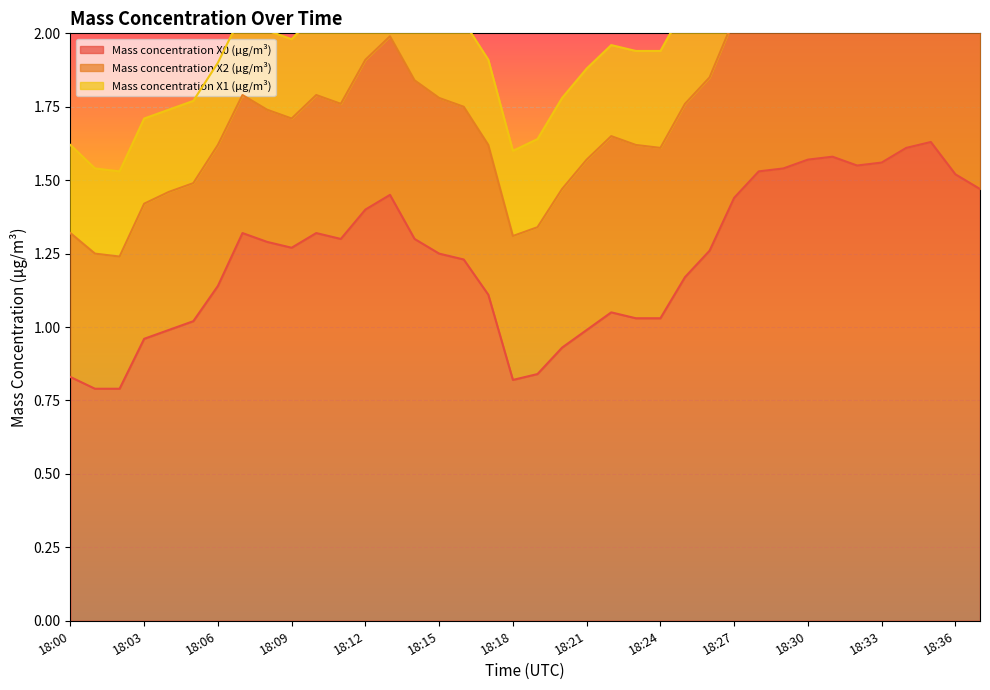

True or false: Mass concentration X0 (μg/m³) has a value of 1.4 at 18:24.

False